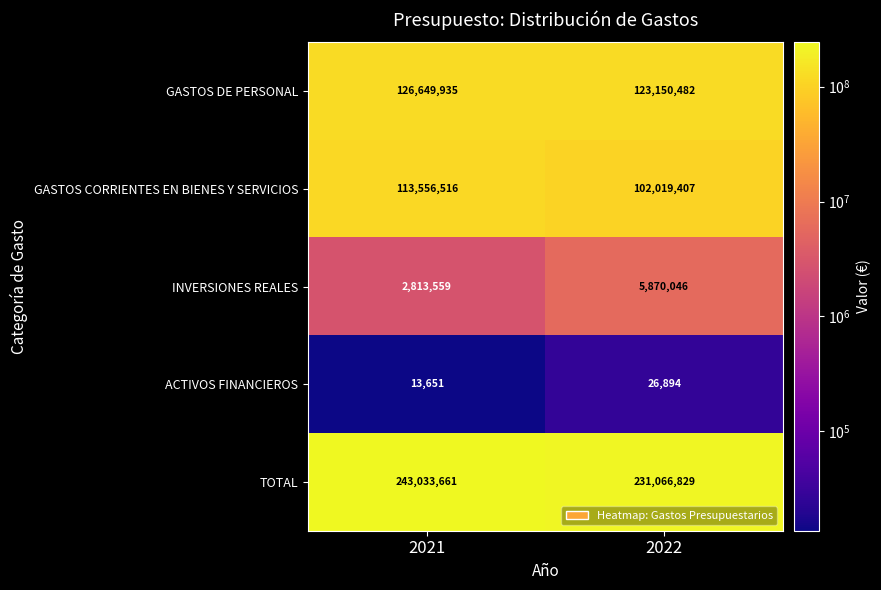

The value of ACTIVOS FINANCIEROS at 2021 is 4133. True or false?

False